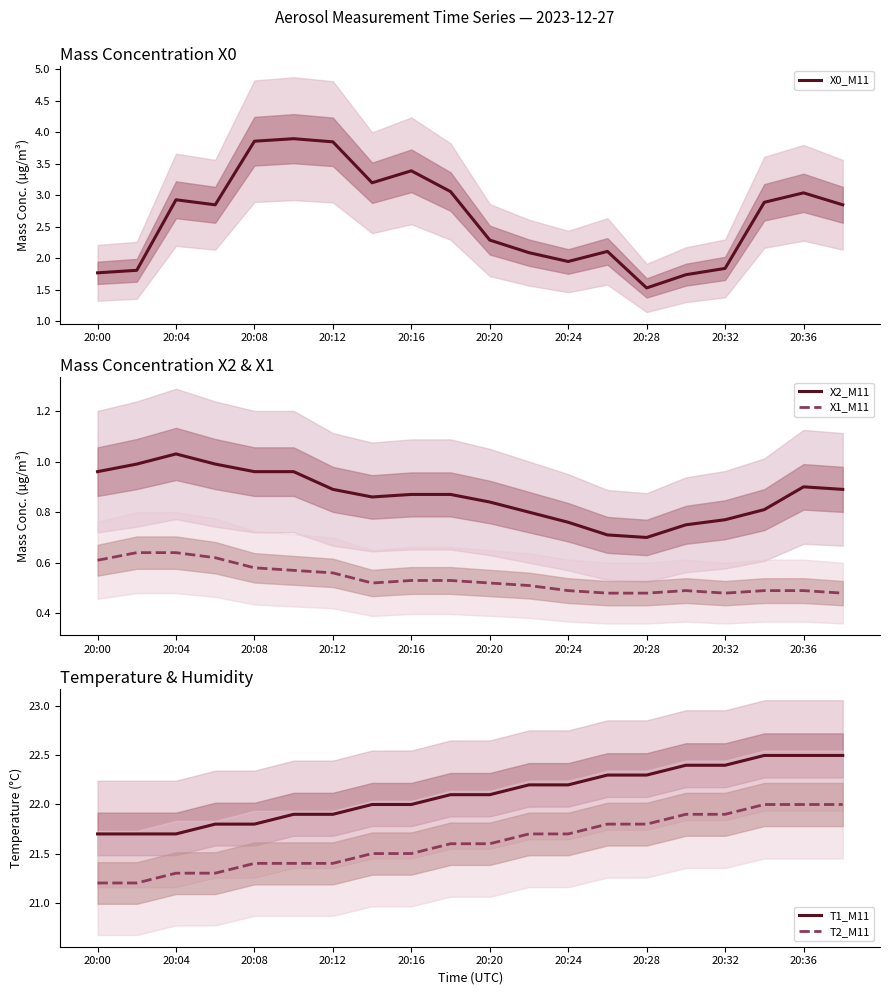

Is this an area chart (filled region under the line)?

No